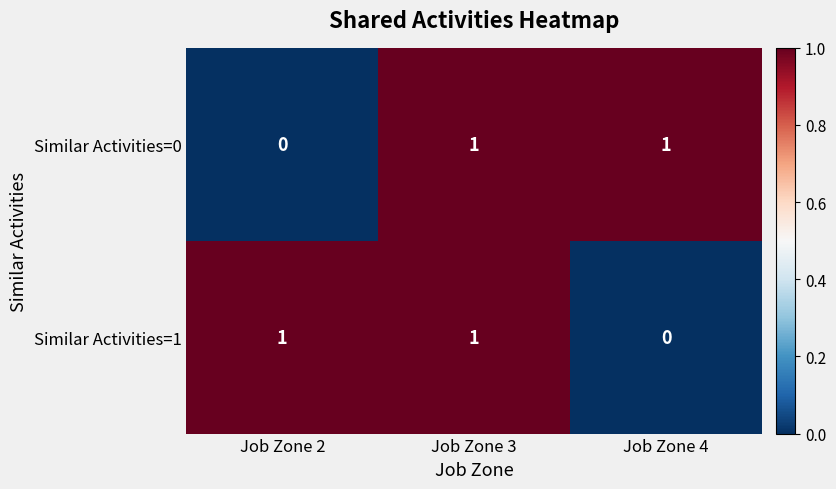

Where is Similar Activities=0 nearest to the value 0?

Job Zone 2